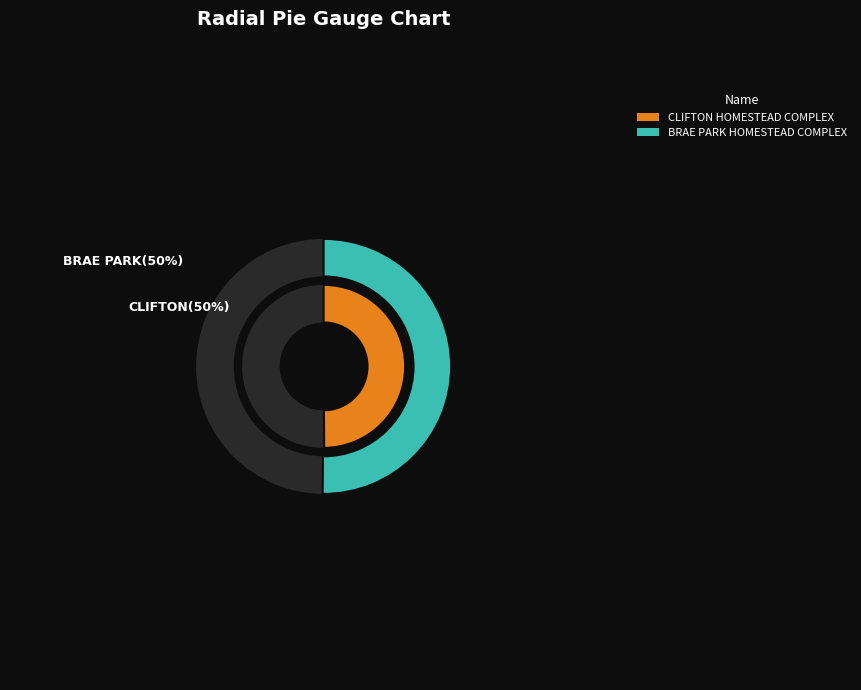

Is there any slice that represents more than half of the pie?

Yes